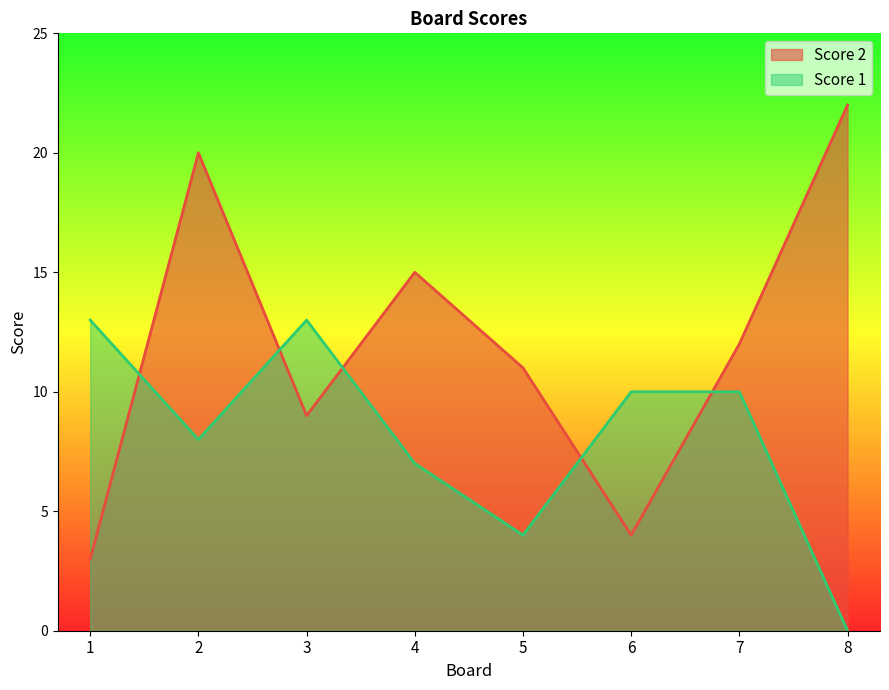

How many intersections are there between Score 2 and Score 1?

5